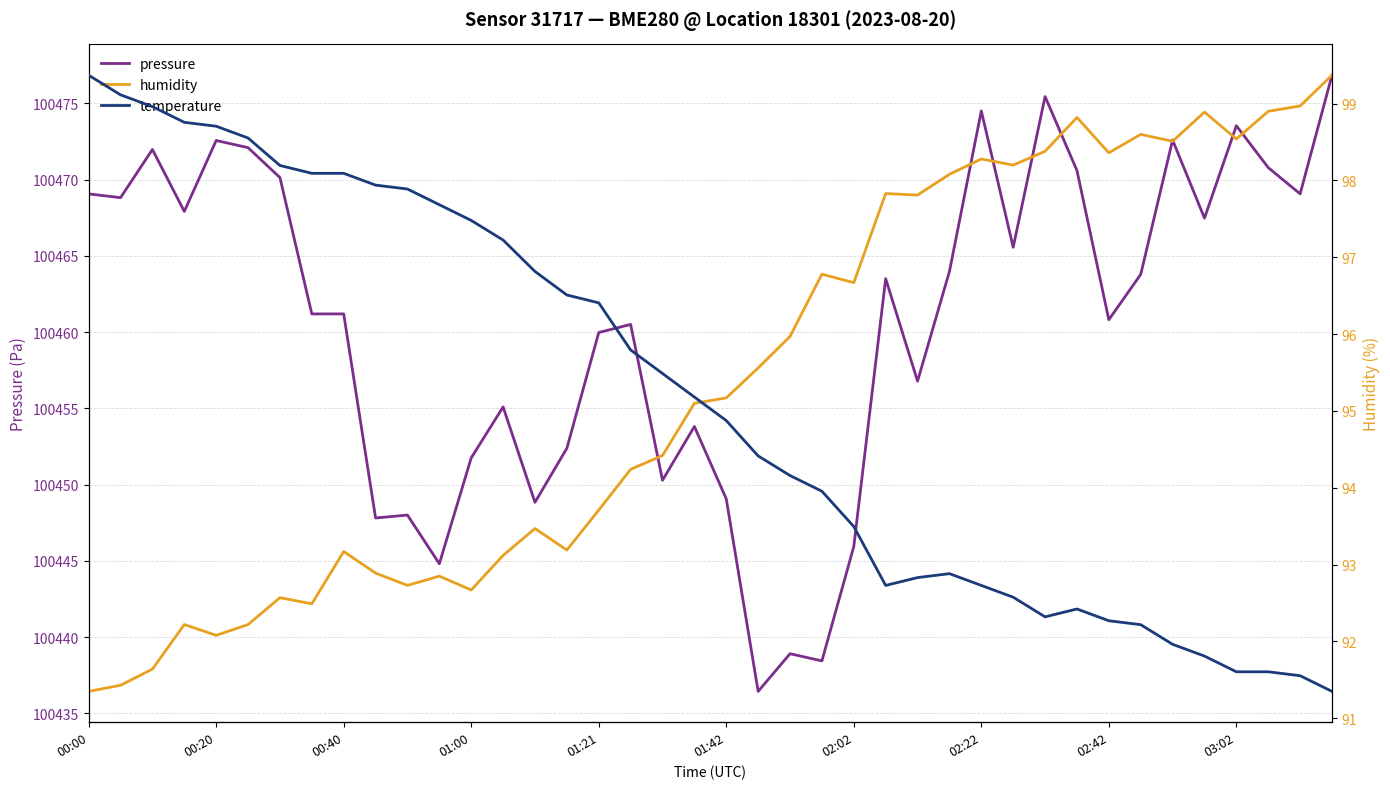

How many data points in pressure are less than 100463?

20